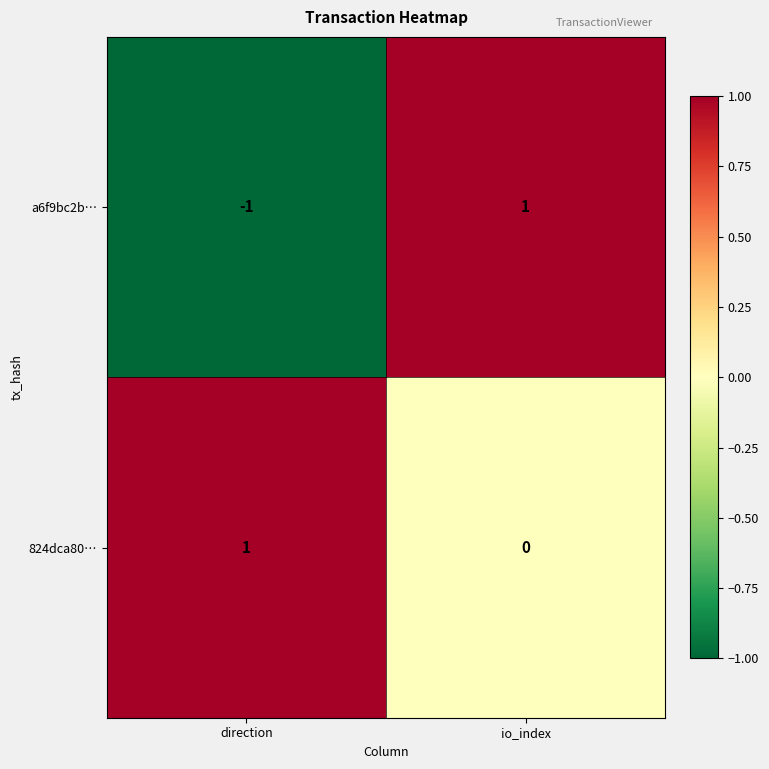

List the labels in order of a6f9bc2b… value, smallest first.

direction, io_index